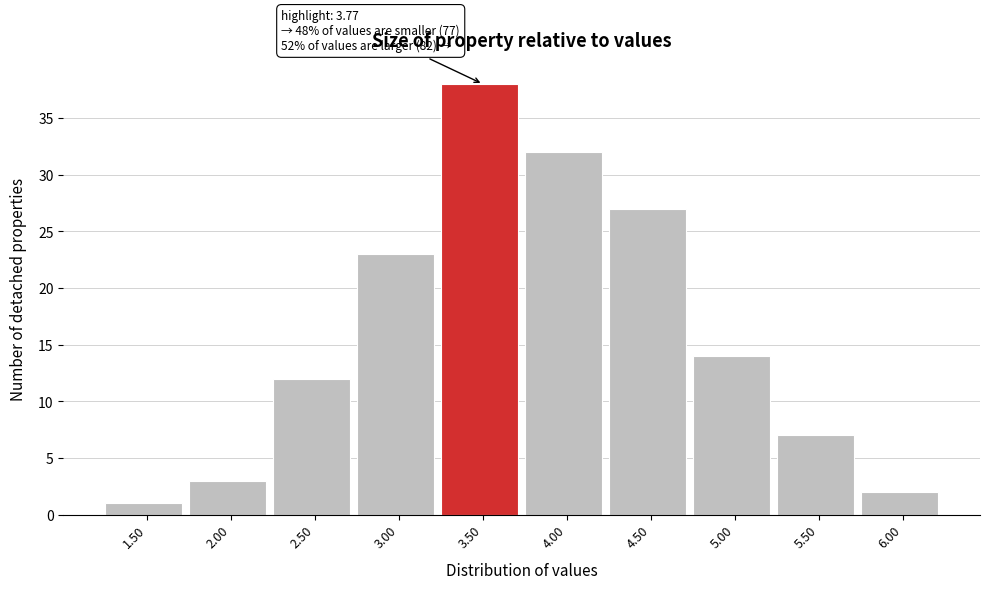

Reading right to left, list all the values displayed in this chart.

6.00=2	5.50=7	5.00=14	4.50=27	4.00=32	3.50=38	3.00=23	2.50=12	2.00=3	1.50=1